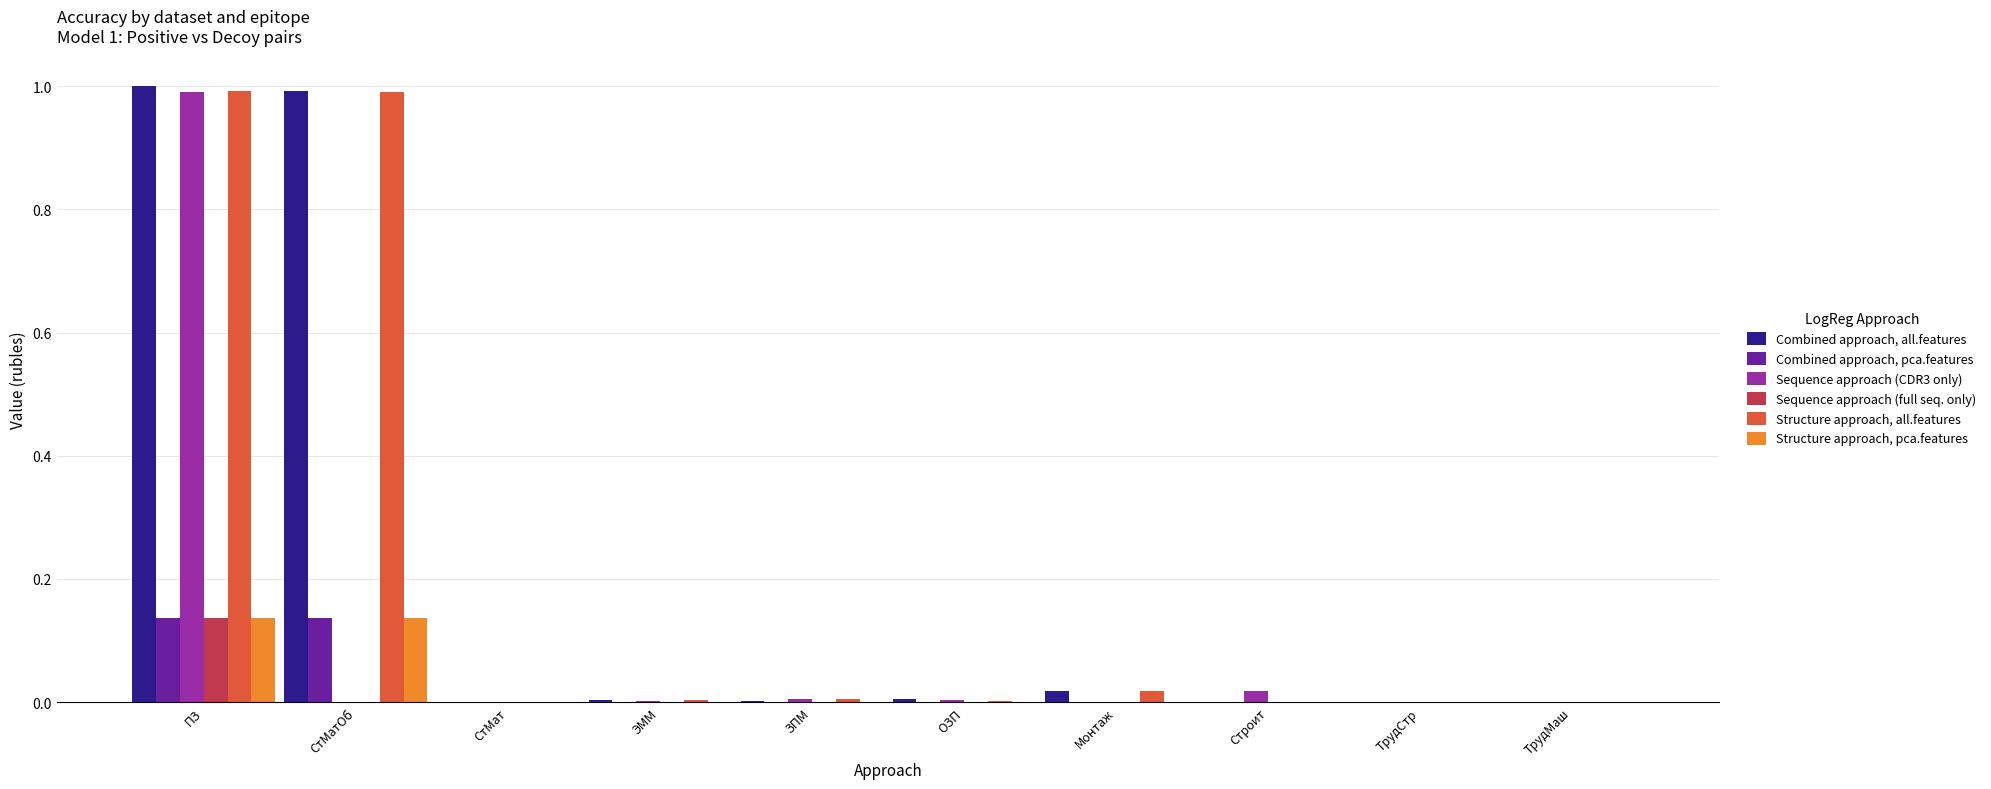

At which category is the sum across all series the highest?

ПЗ